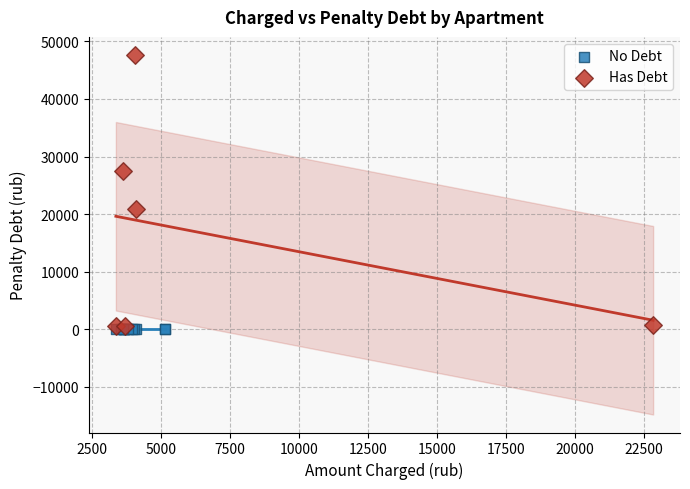

Which series contains the highest Y value?

Has Debt